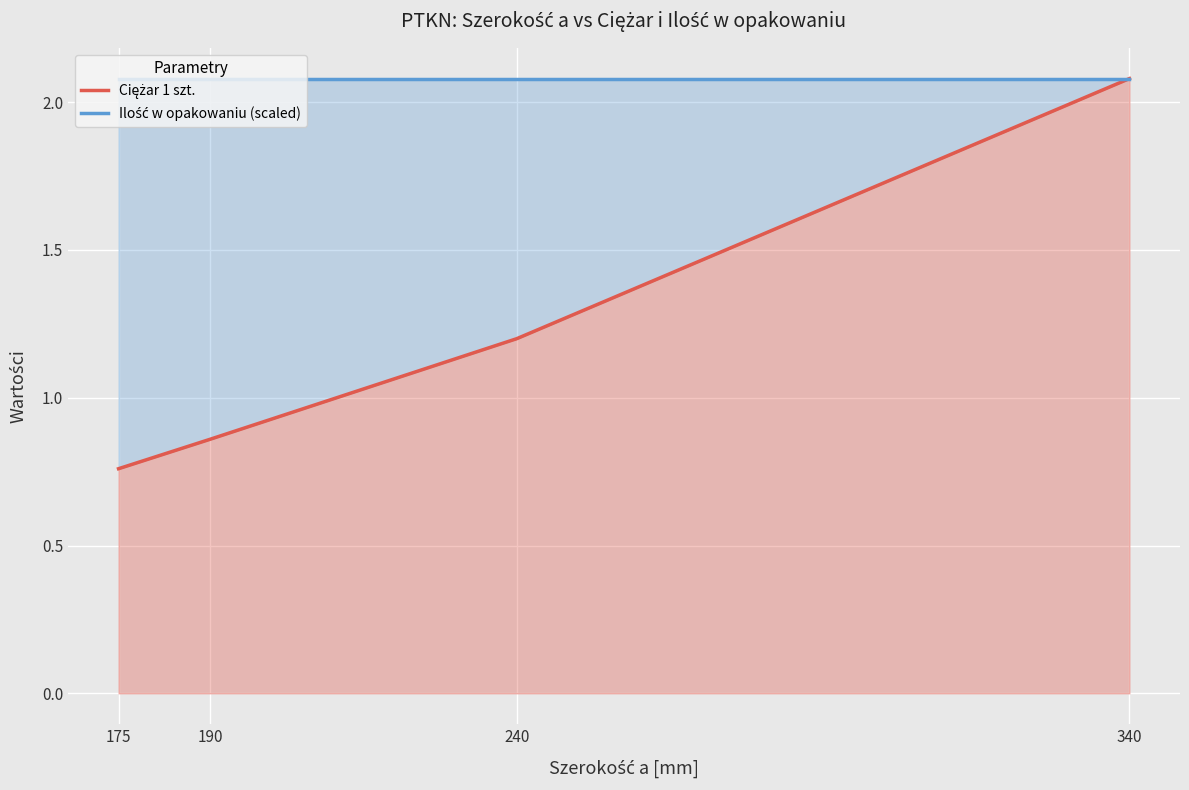

What is the total value across all series at 340?

4.2